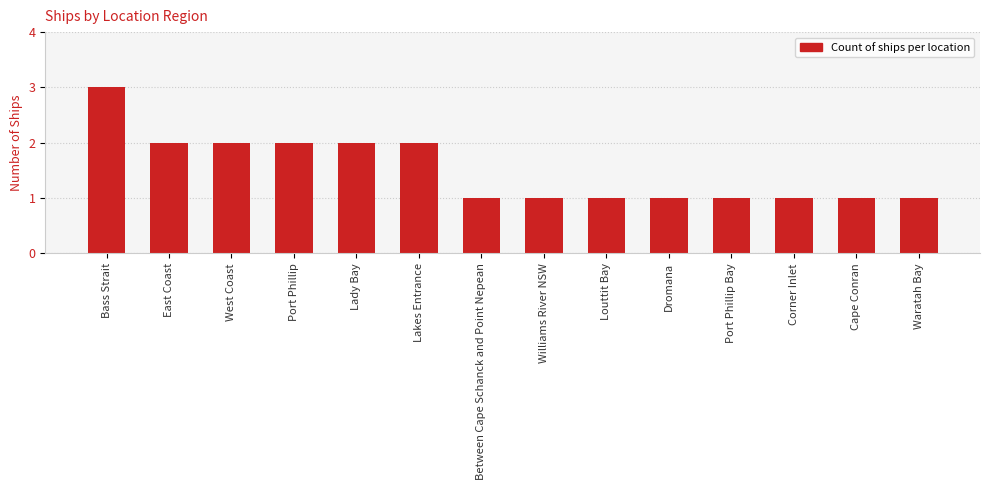

What is the average value?

2